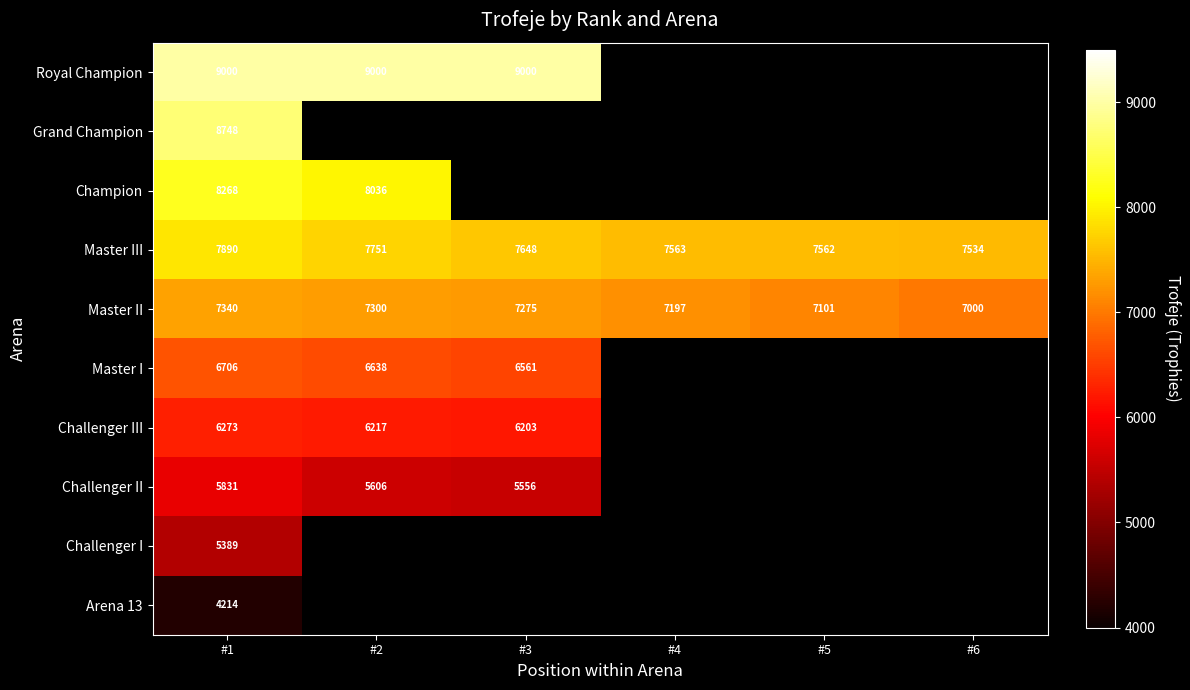

What is the average value of the Master III series?

7658